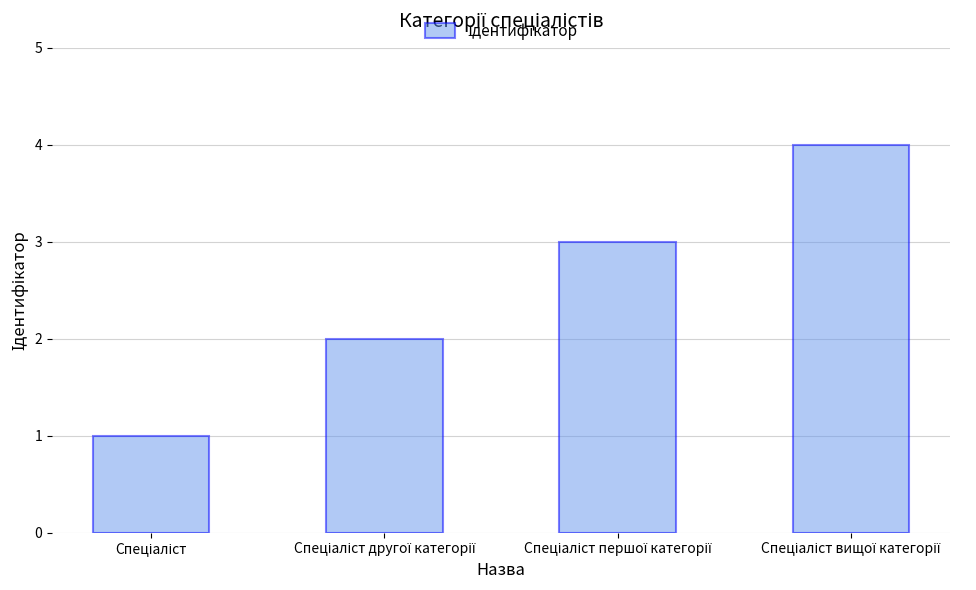

What is the maximum value shown in the chart?

4